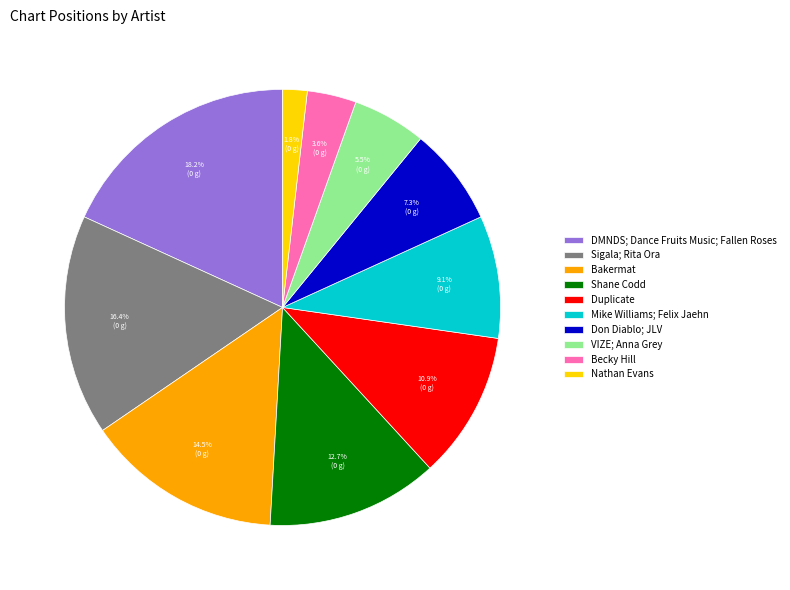

Between DMNDS; Dance Fruits Music; Fallen Roses and Bakermat, which is larger?

DMNDS; Dance Fruits Music; Fallen Roses